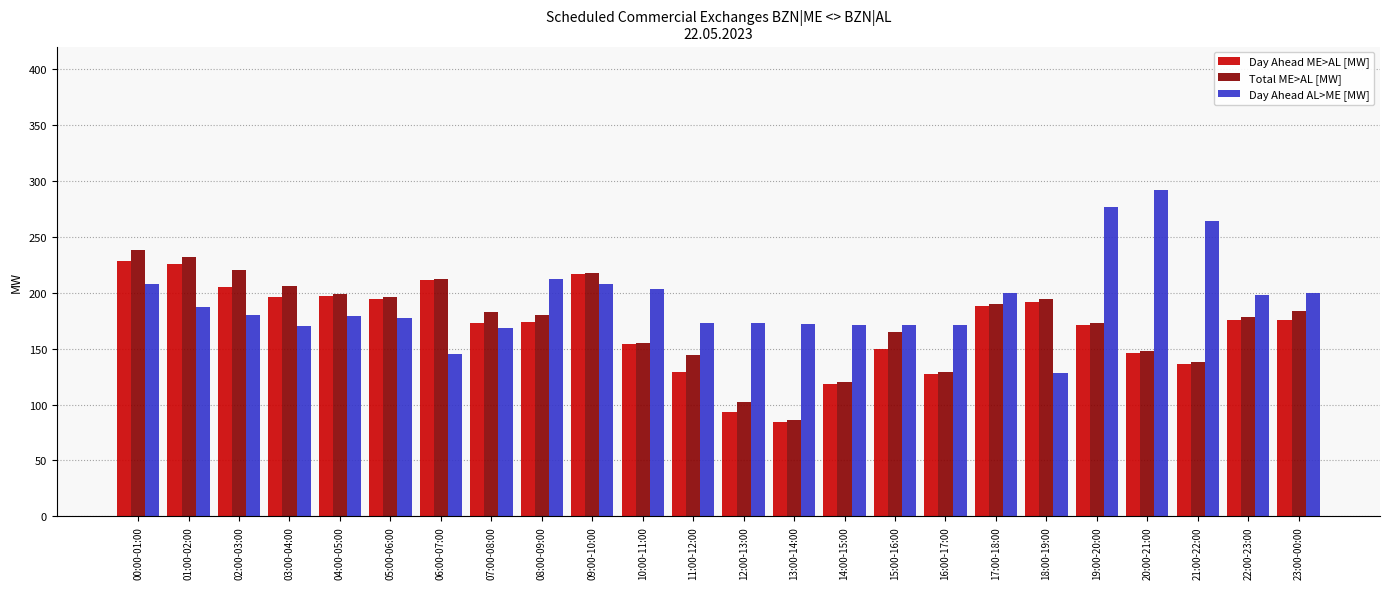

What is the total value across all series at 01:00-02:00?

645